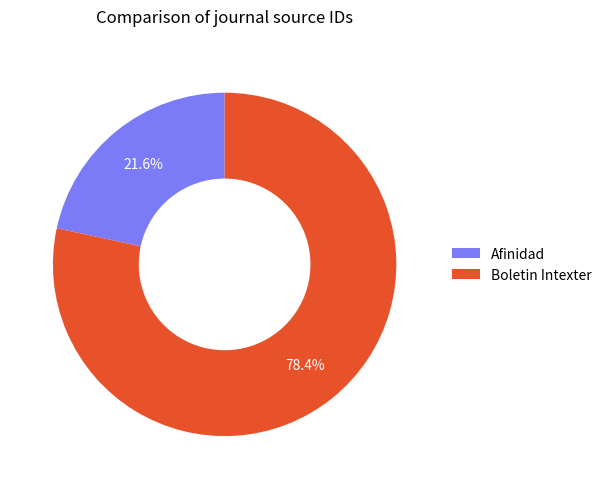

To the nearest percent, what is the average slice percentage?

50%